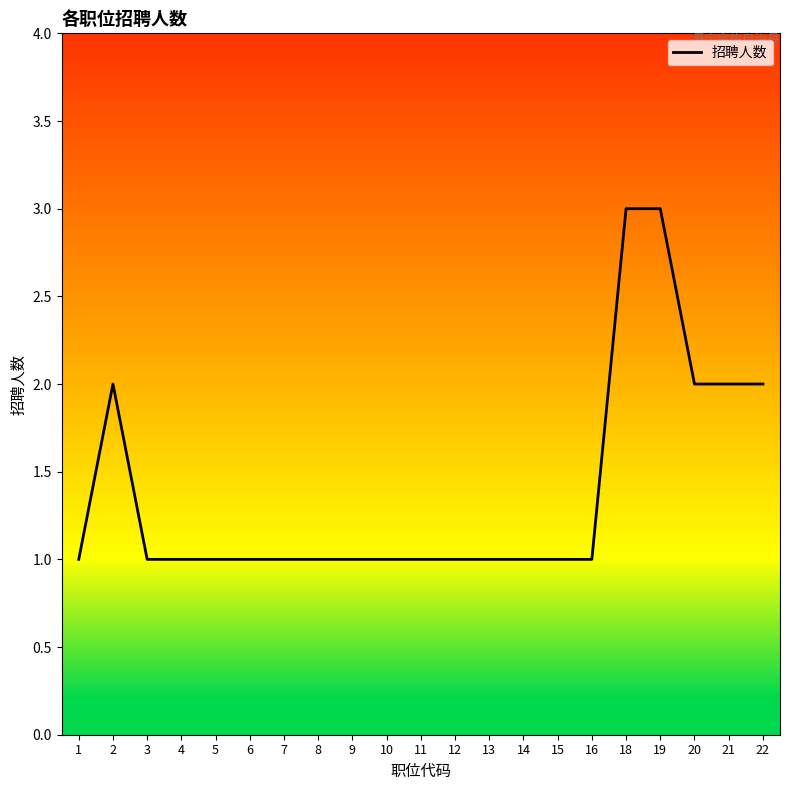

What is the minimum value shown in the chart?

1